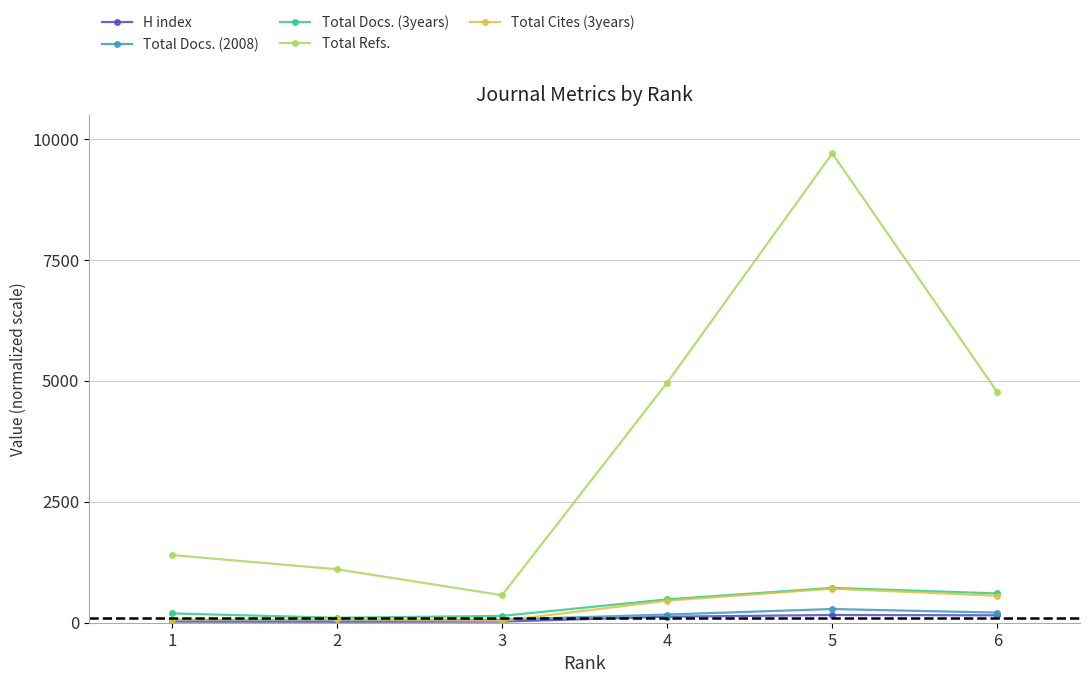

Which series changed the most between 4 and 5?

Total Refs.